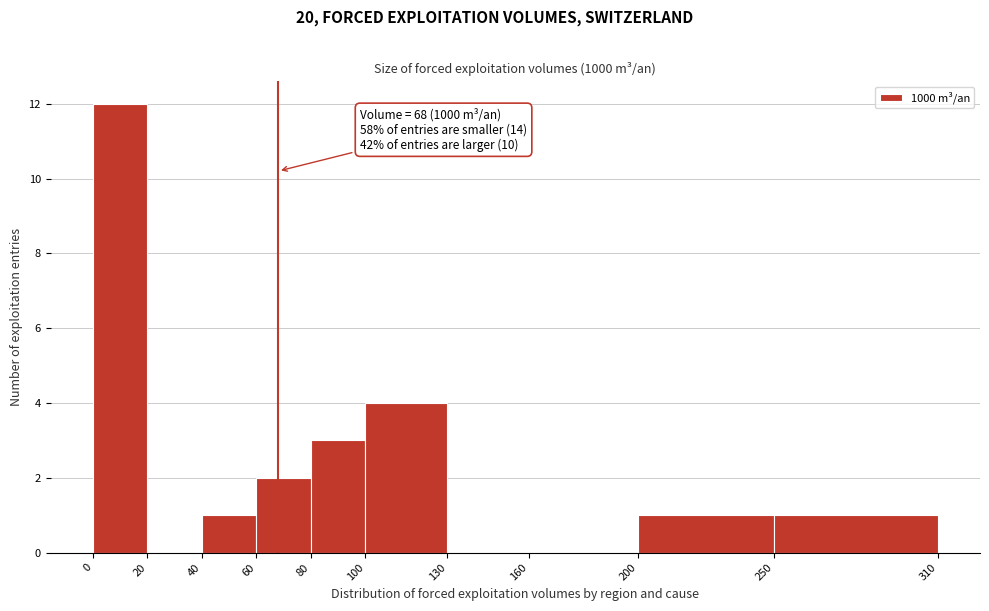

Which range on the x-axis has the tallest bar?

0 to 20